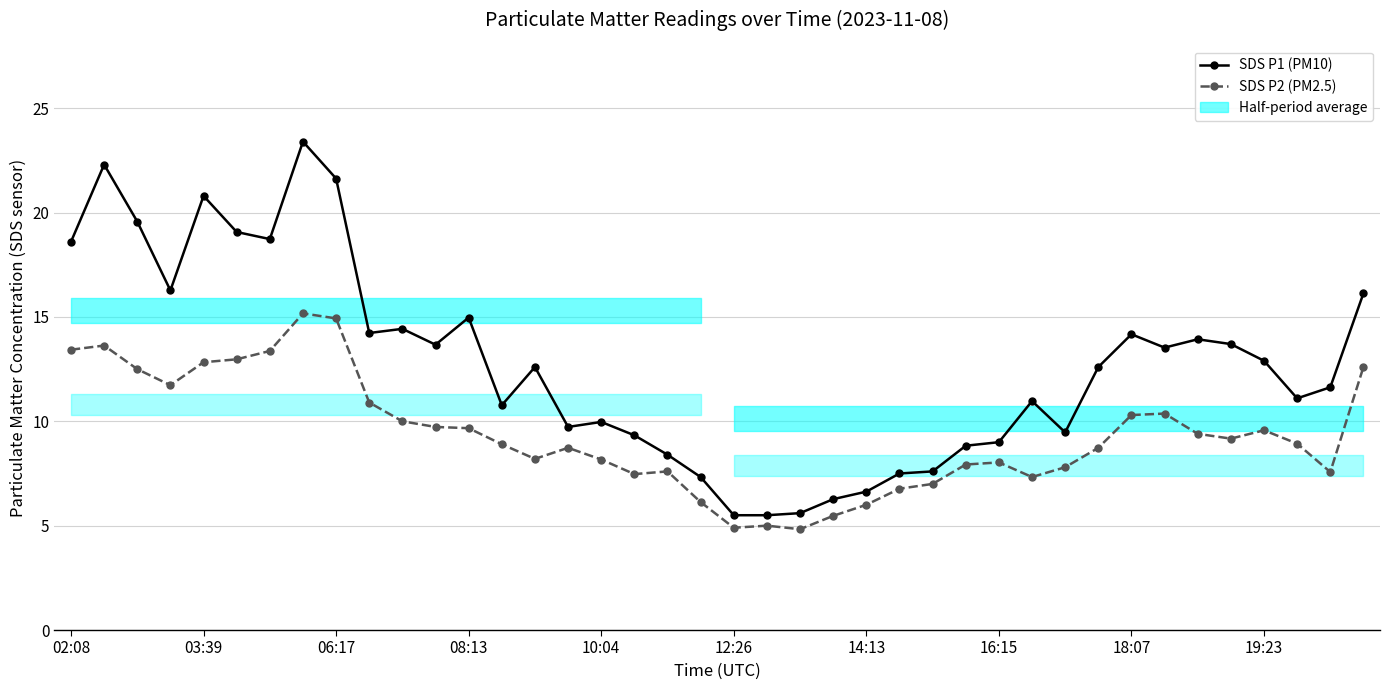

List the series in order of their overall mean, lowest first.

SDS P2 (PM2.5), SDS P1 (PM10)